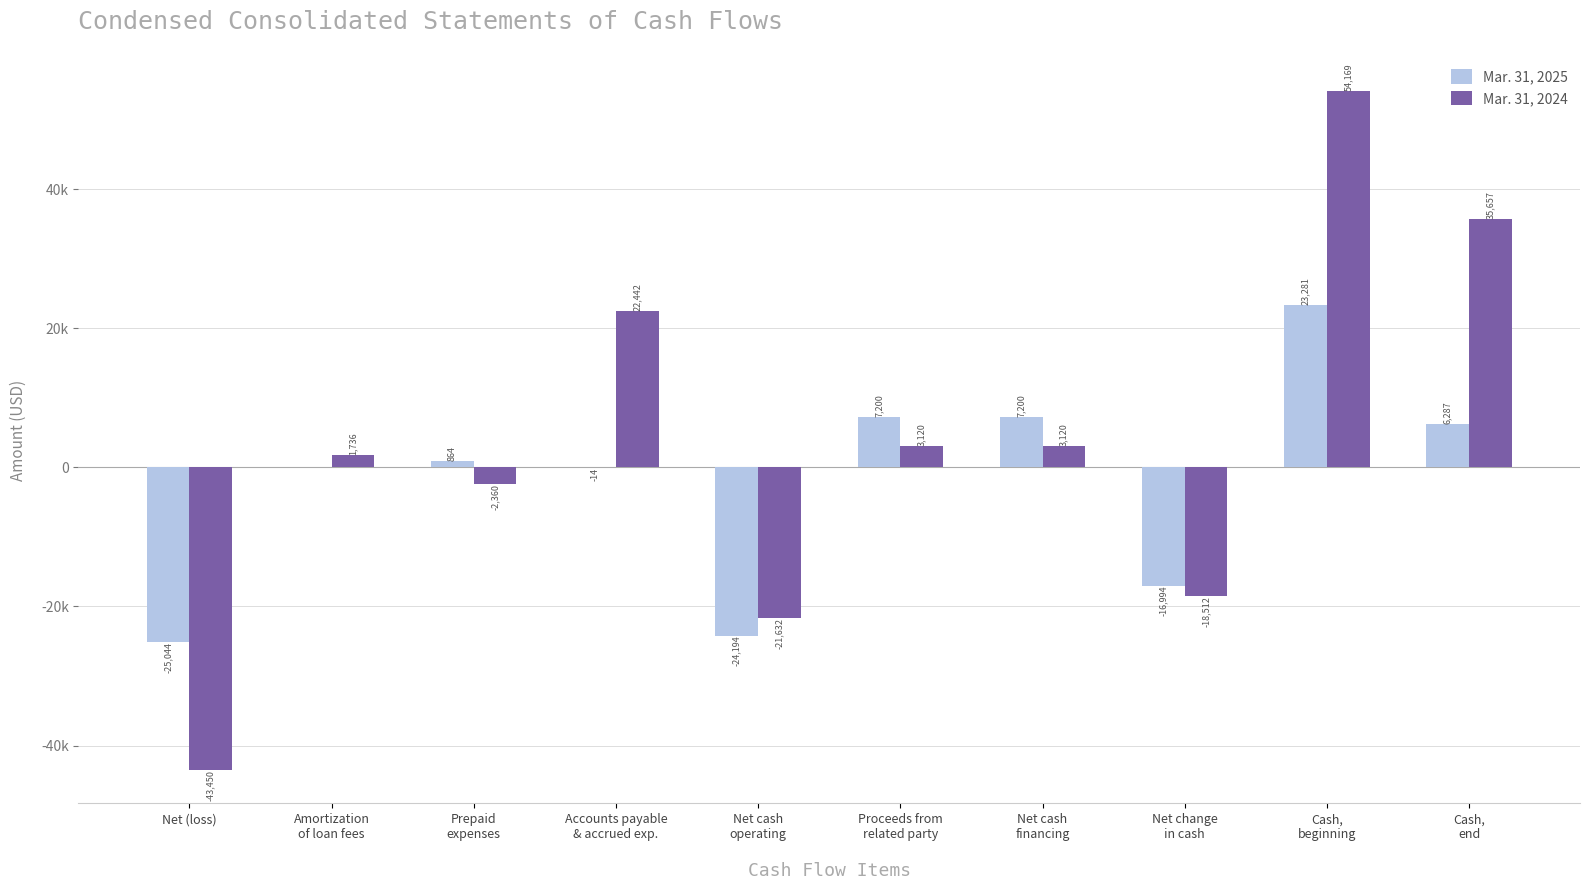

At which label does Mar. 31, 2024 first exceed 3120?

Accounts payable
& accrued exp.